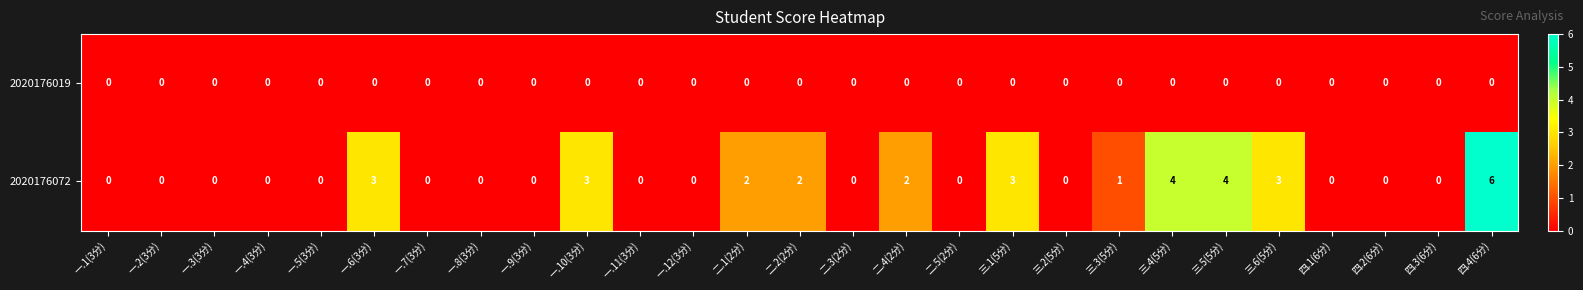

What is the maximum value for 2020176072?

6